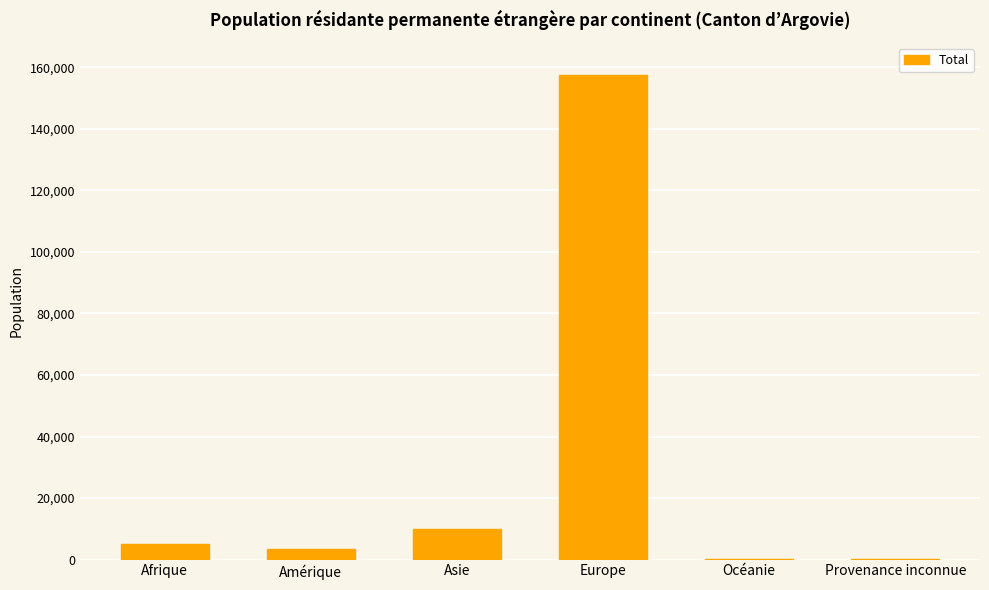

True or false: the data shows 34162 at Europe.

False